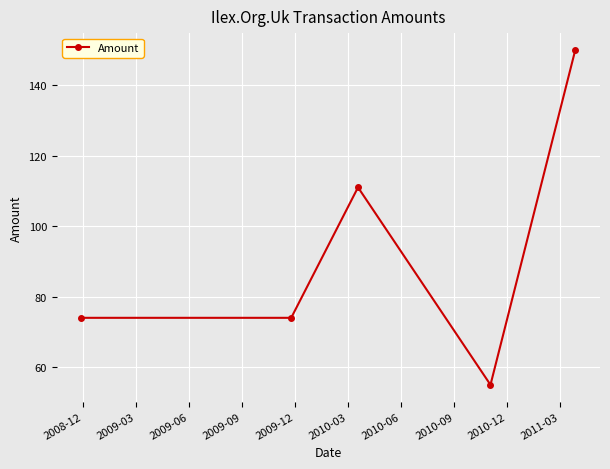

How many distinct data groups are displayed?

1